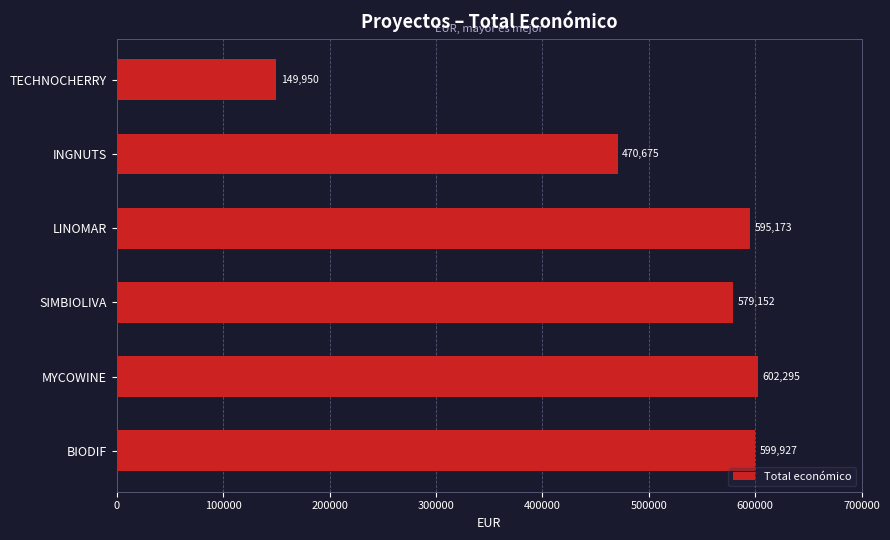

How many series are shown in this chart?

1